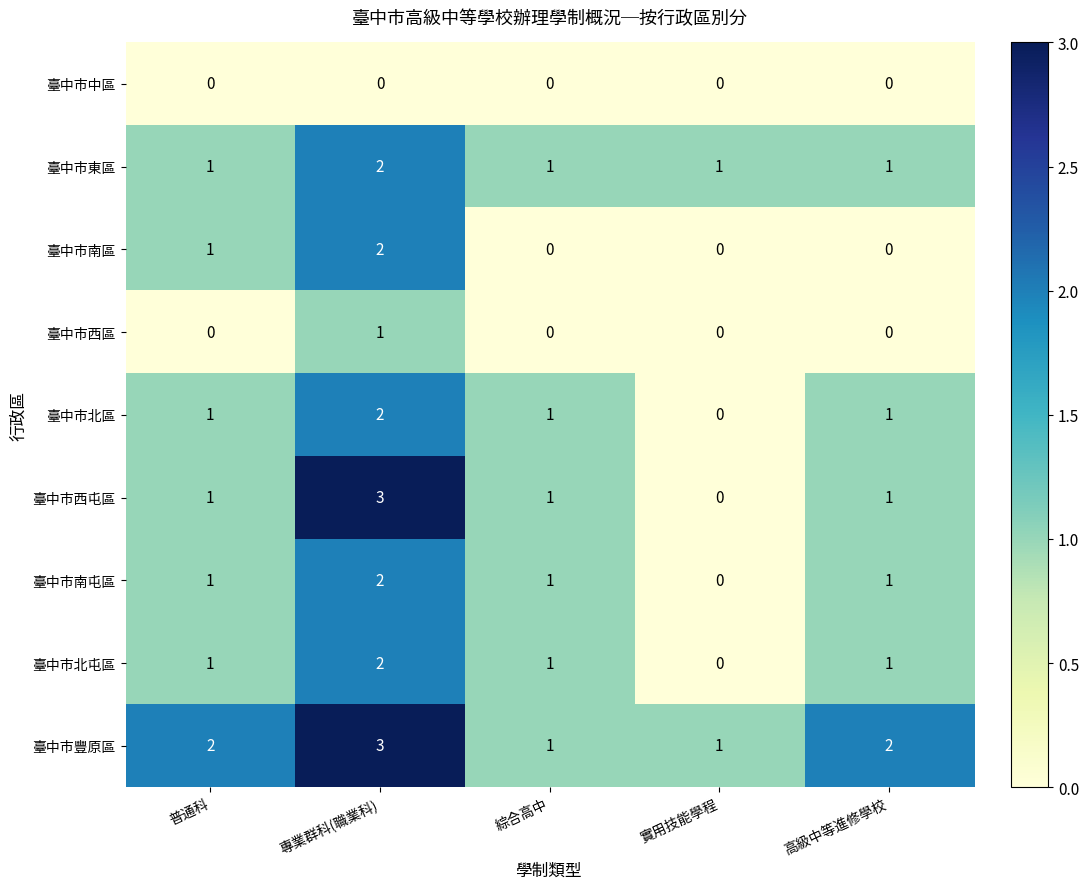

Count the 臺中市南屯區 values in the range 1 to 2.

4